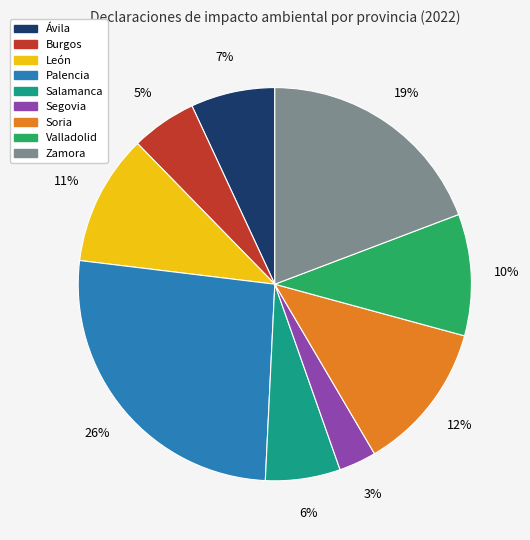

Is the sum of Burgos and Zamora greater than half?

No